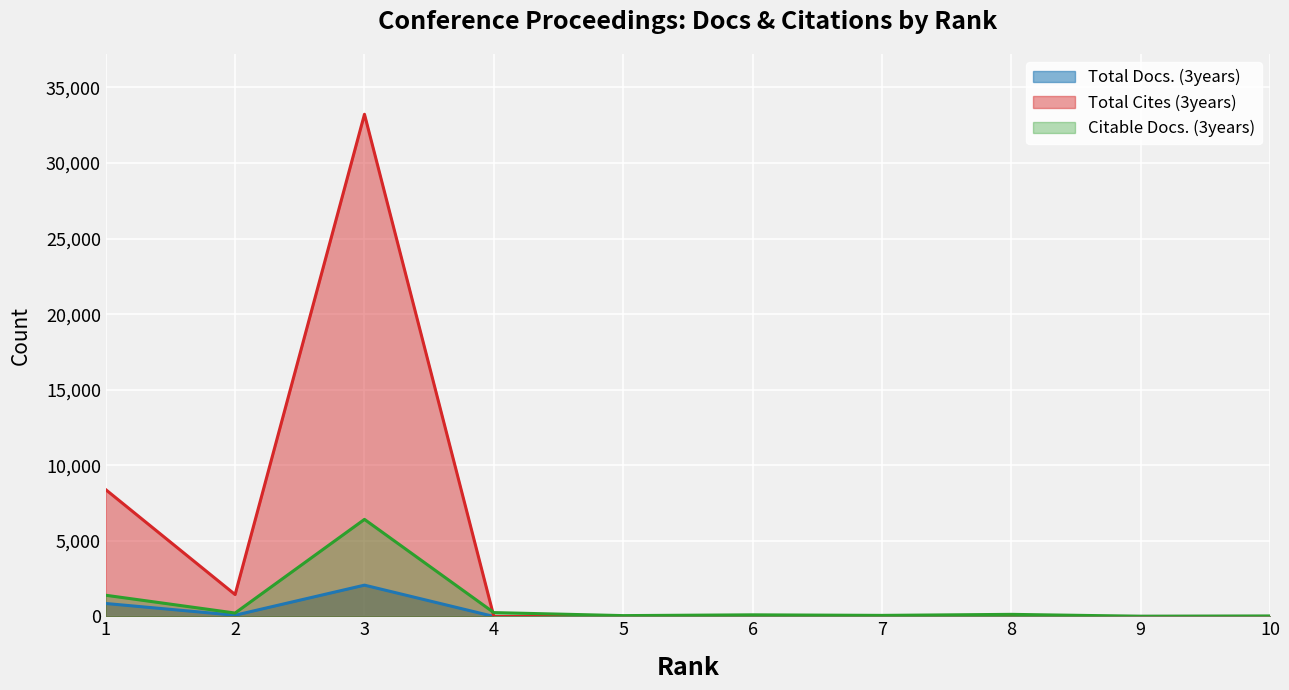

What is the value of the Citable Docs. (3years) point at the 9th from the left?

15